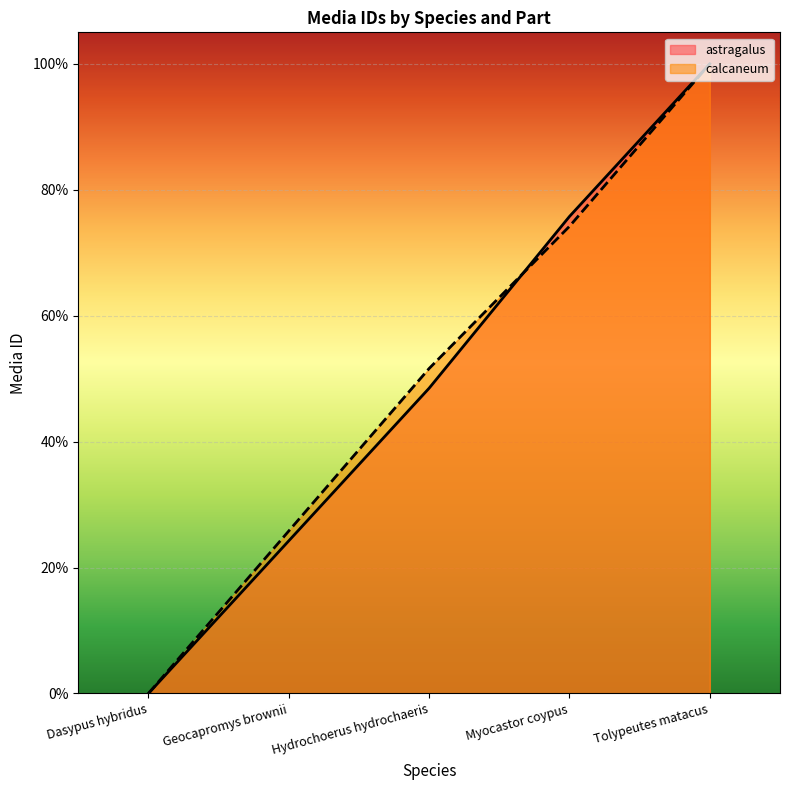

Does the chart display data point markers on the line(s)?

No